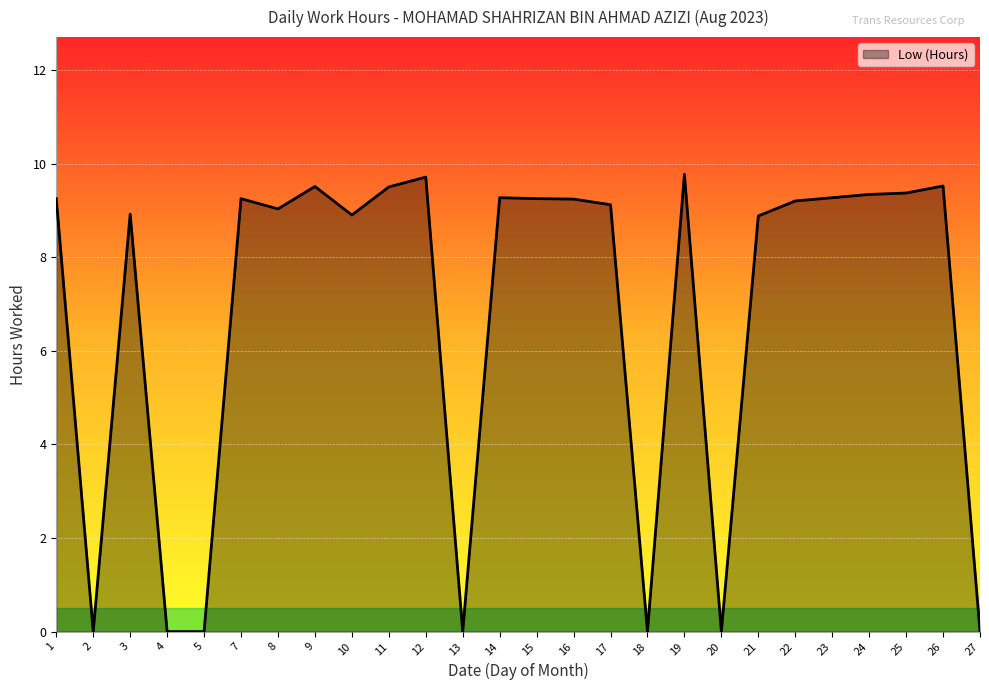

The value at 11 is 9.5. True or false?

True